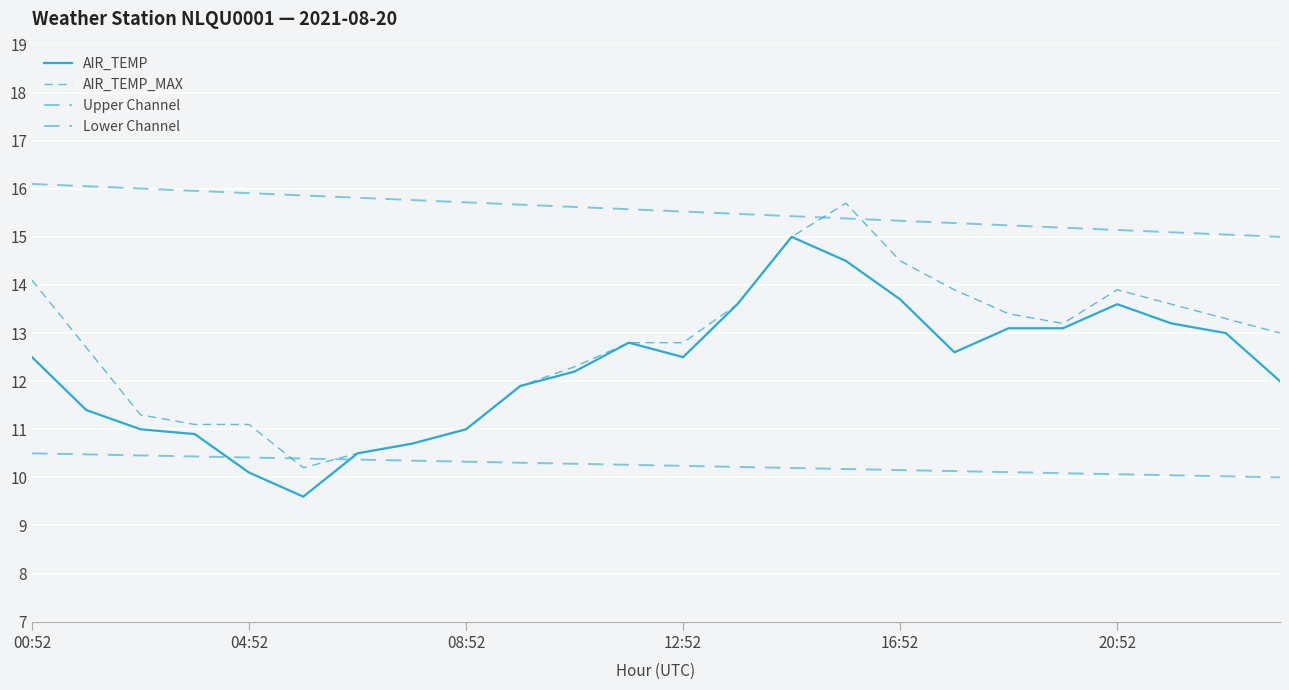

How many lines are shown in the chart?

4